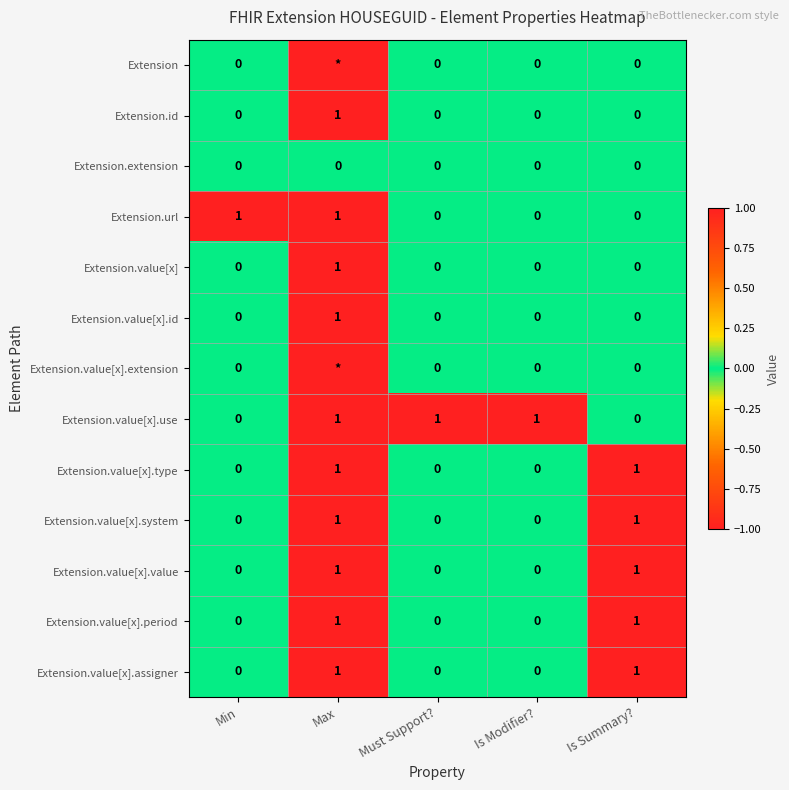

How many Extension.value[x] values are between 0 and 1?

5